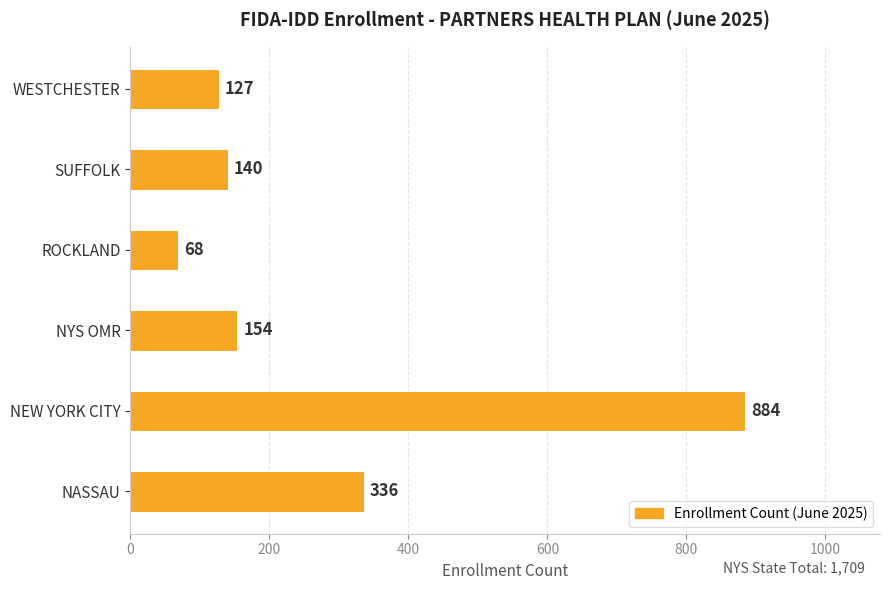

What is the sum of all values?

1709